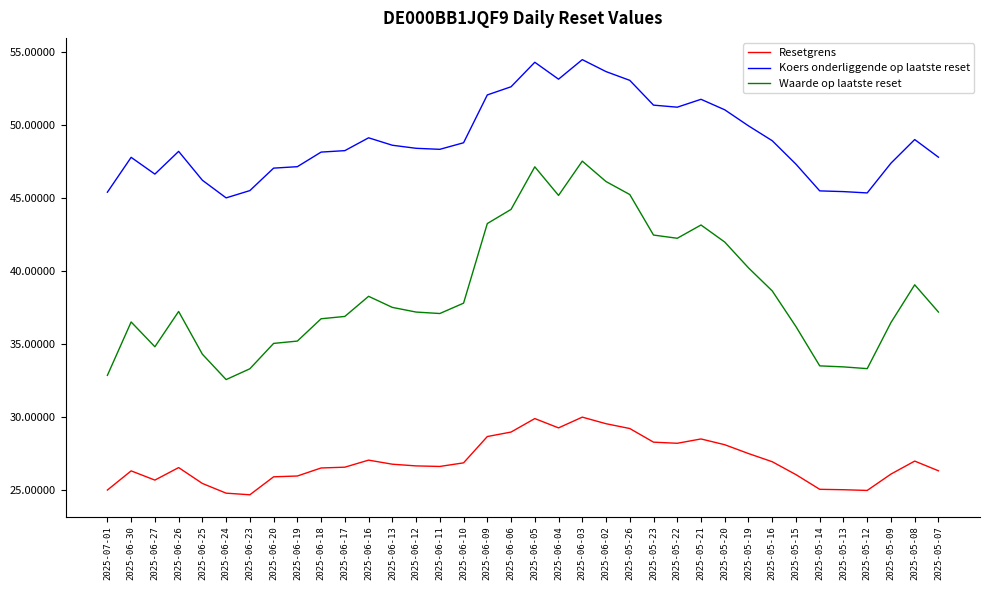

What are all the series names shown in the legend?

Resetgrens, Koers onderliggende op laatste reset, Waarde op laatste reset